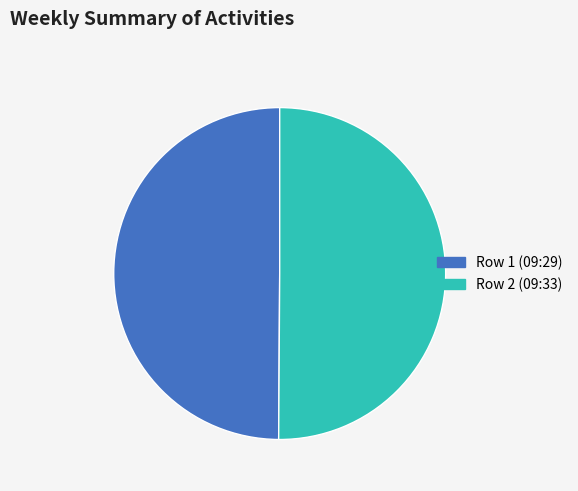

What is the ratio of the value at Row 1 (09:29) to the value at Row 2 (09:33)?

1.0